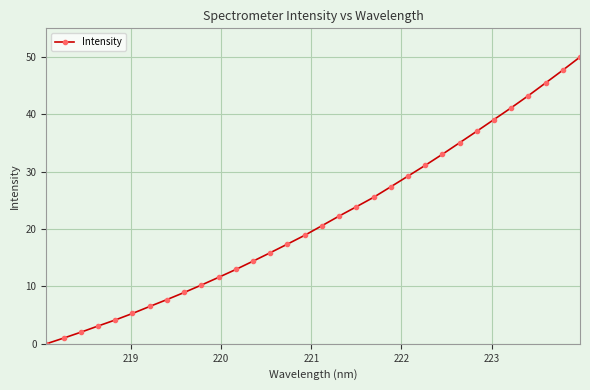

What is the sum of all values?

692.0